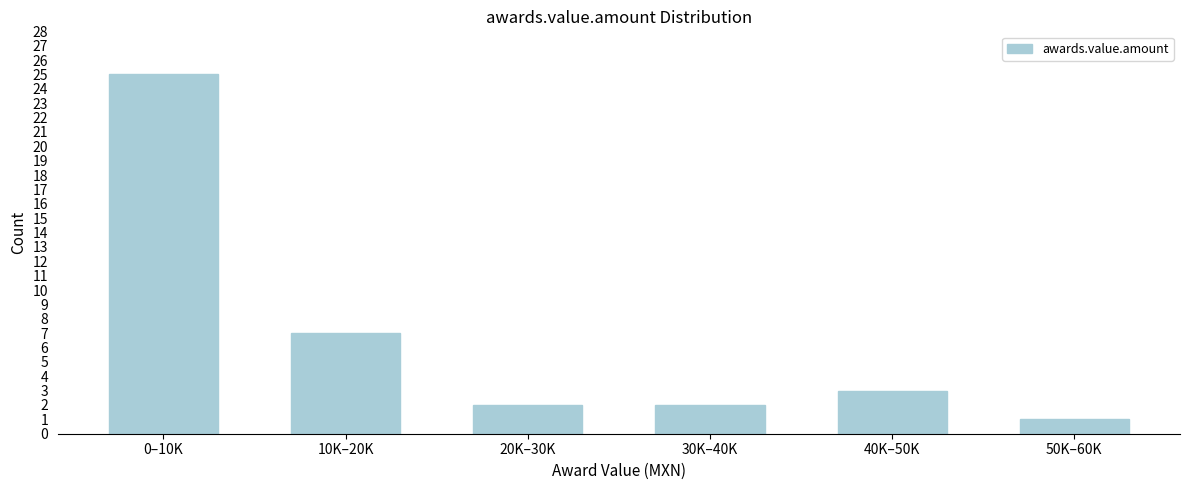

Reading left to right, extract all data points from this chart.

0–10K=25	10K–20K=7	20K–30K=2	30K–40K=2	40K–50K=3	50K–60K=1